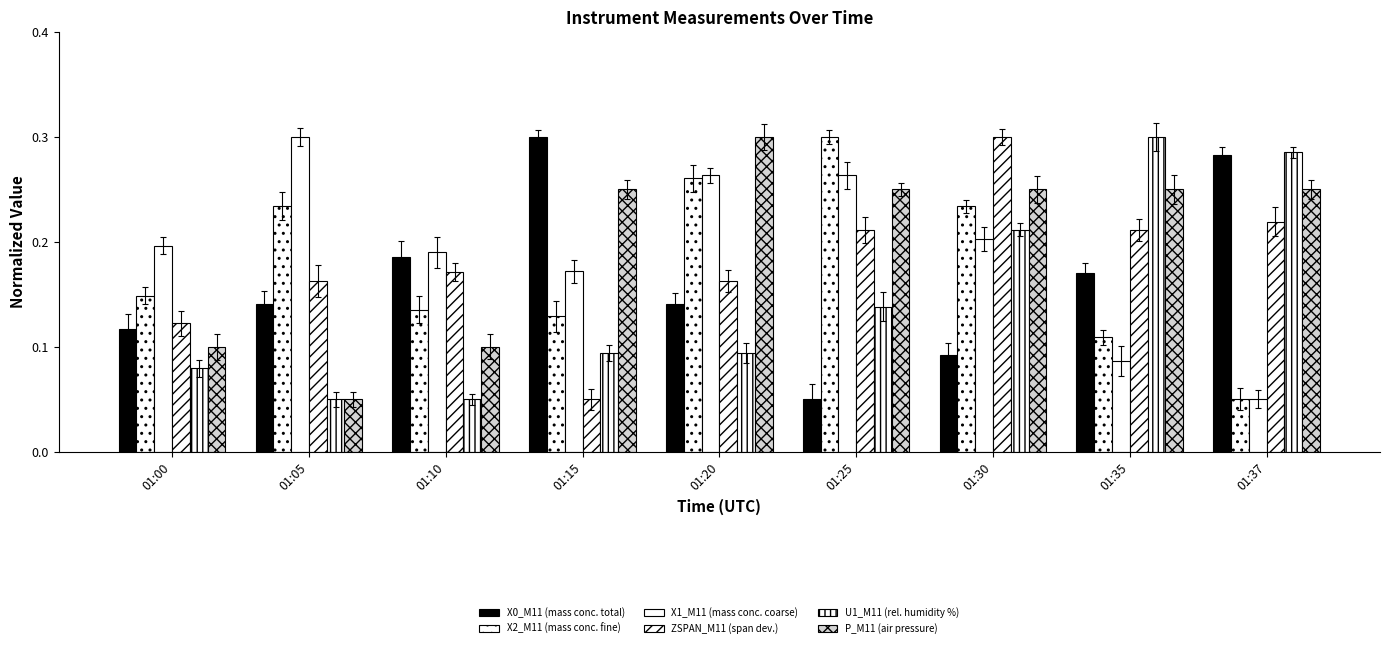

Reading left to right, transcribe all the data shown in this chart.

X0_M11 (mass conc. total): 01:00=0.1	01:05=0.1	01:10=0.2	01:15=0.3	01:20=0.1	01:25=0.1	01:30=0.1	01:35=0.2	01:37=0.3
X2_M11 (mass conc. fine): 01:00=0.1	01:05=0.2	01:10=0.1	01:15=0.1	01:20=0.3	01:25=0.3	01:30=0.2	01:35=0.1	01:37=0.1
X1_M11 (mass conc. coarse): 01:00=0.2	01:05=0.3	01:10=0.2	01:15=0.2	01:20=0.3	01:25=0.3	01:30=0.2	01:35=0.1	01:37=0.1
ZSPAN_M11 (span dev.): 01:00=0.1	01:05=0.2	01:10=0.2	01:15=0.1	01:20=0.2	01:25=0.2	01:30=0.3	01:35=0.2	01:37=0.2
U1_M11 (rel. humidity %): 01:00=0.1	01:05=0.1	01:10=0.1	01:15=0.1	01:20=0.1	01:25=0.1	01:30=0.2	01:35=0.3	01:37=0.3
P_M11 (air pressure): 01:00=0.1	01:05=0.1	01:10=0.1	01:15=0.2	01:20=0.3	01:25=0.2	01:30=0.2	01:35=0.2	01:37=0.2